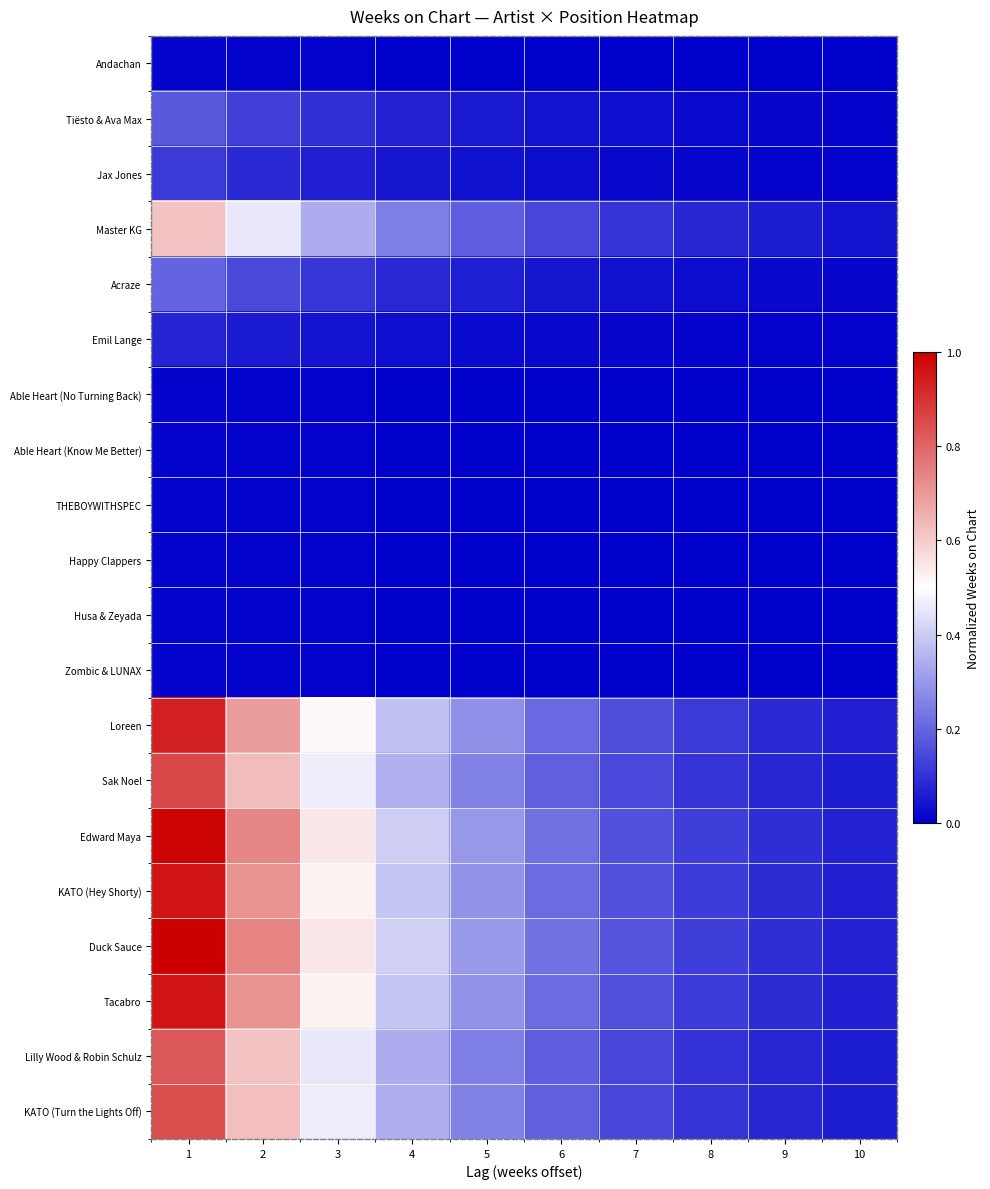

Which series has the largest range (max minus min)?

Duck Sauce